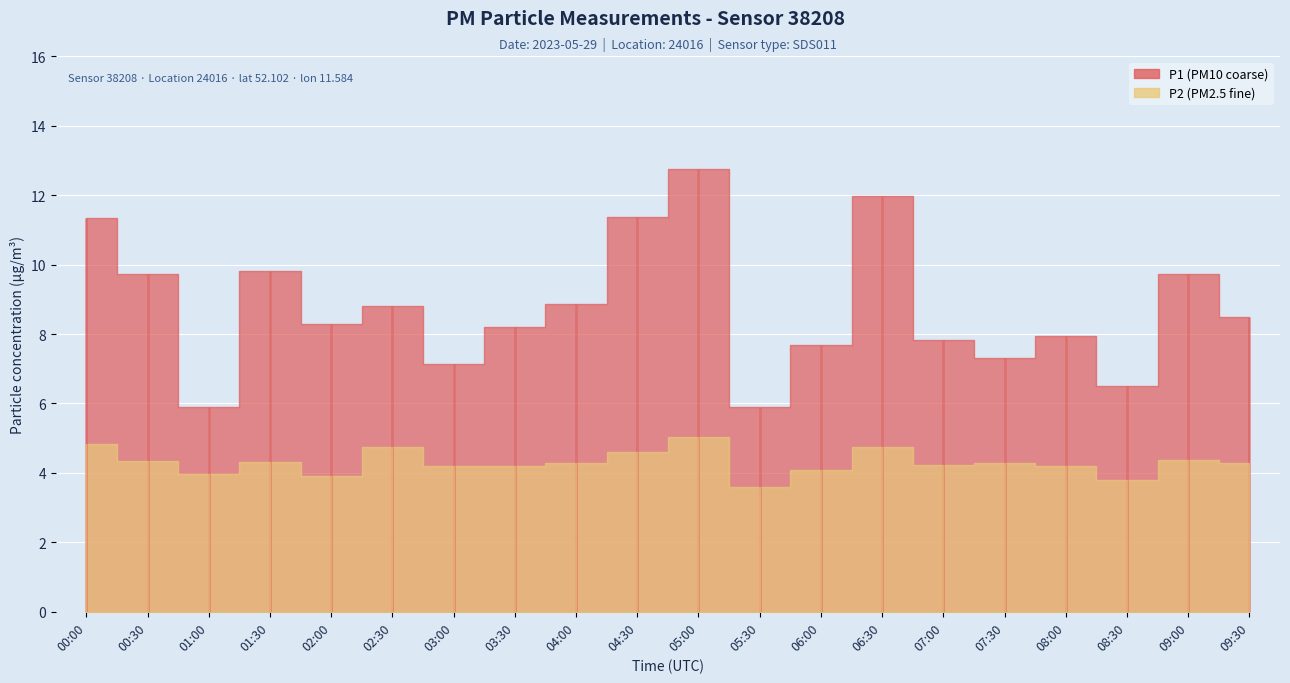

How many interior local valleys does the P1 series have?

6